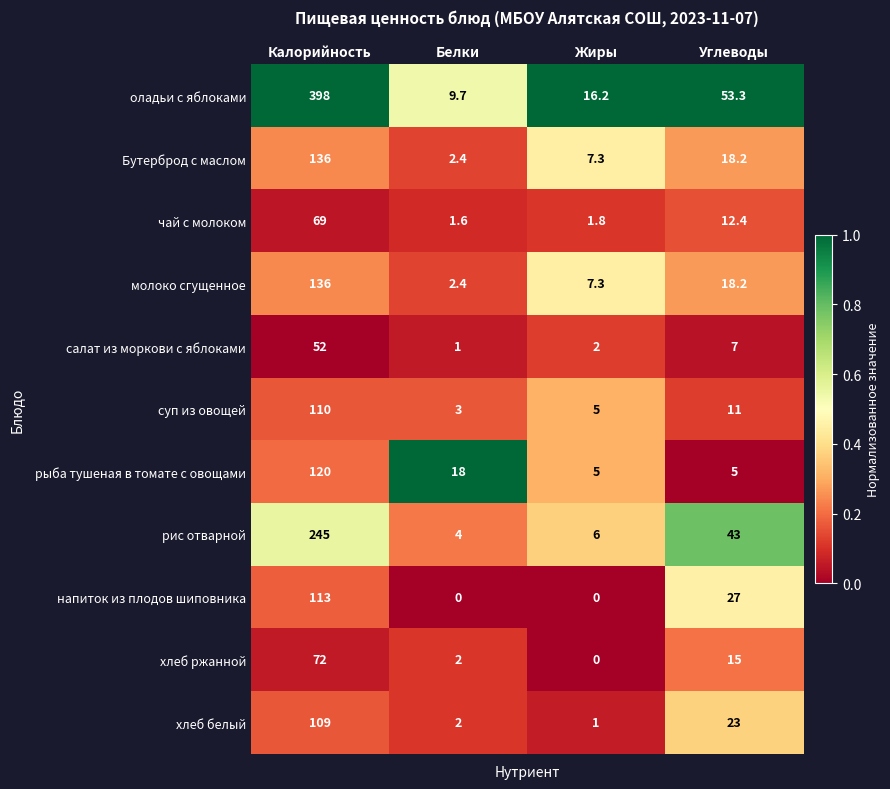

At which category does the chart reach its peak across all series?

Калорийность